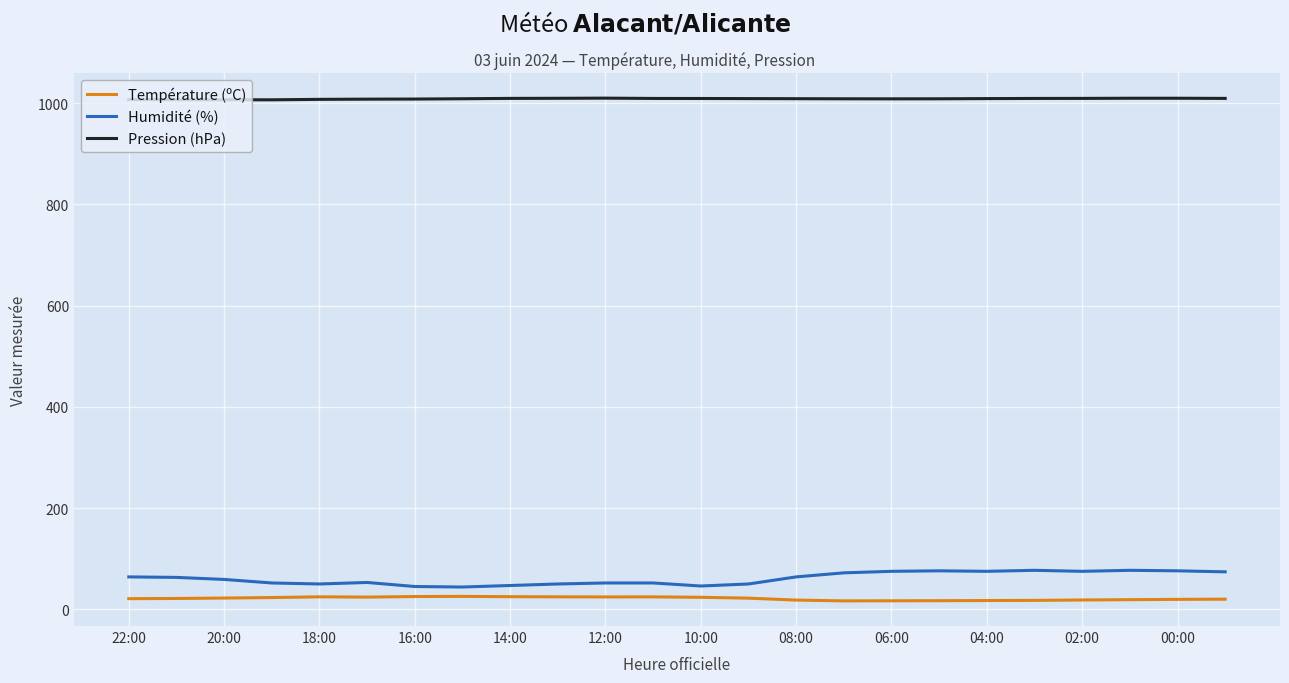

What is the smallest value displayed?

16.6